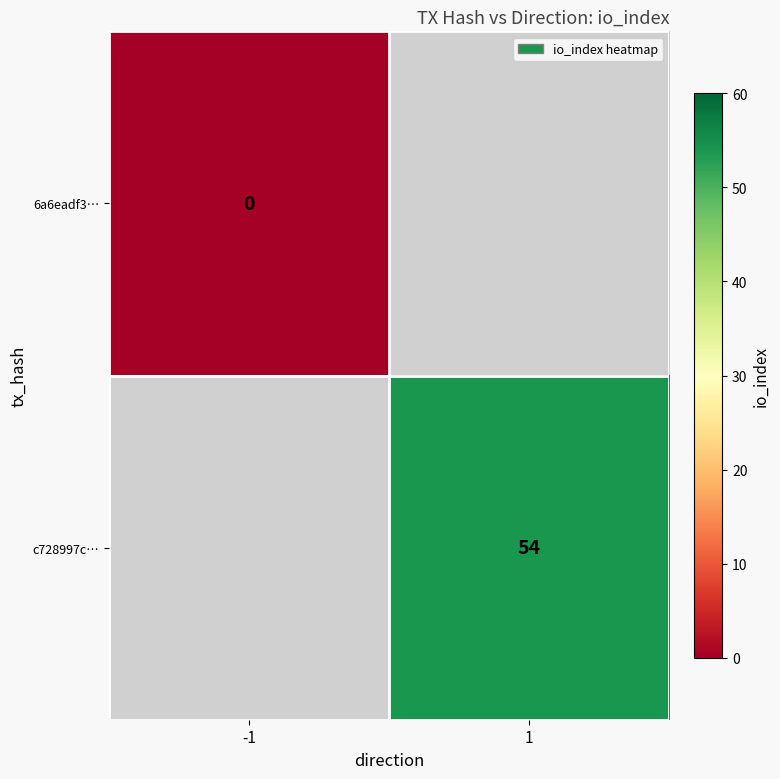

True or false: c728997c… has a value of 19 at 1.

False